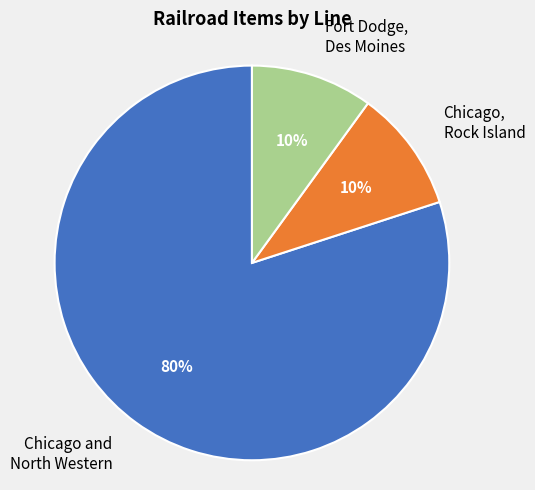

What percentage is the Chicago, Rock Island slice, to the nearest percent?

10%